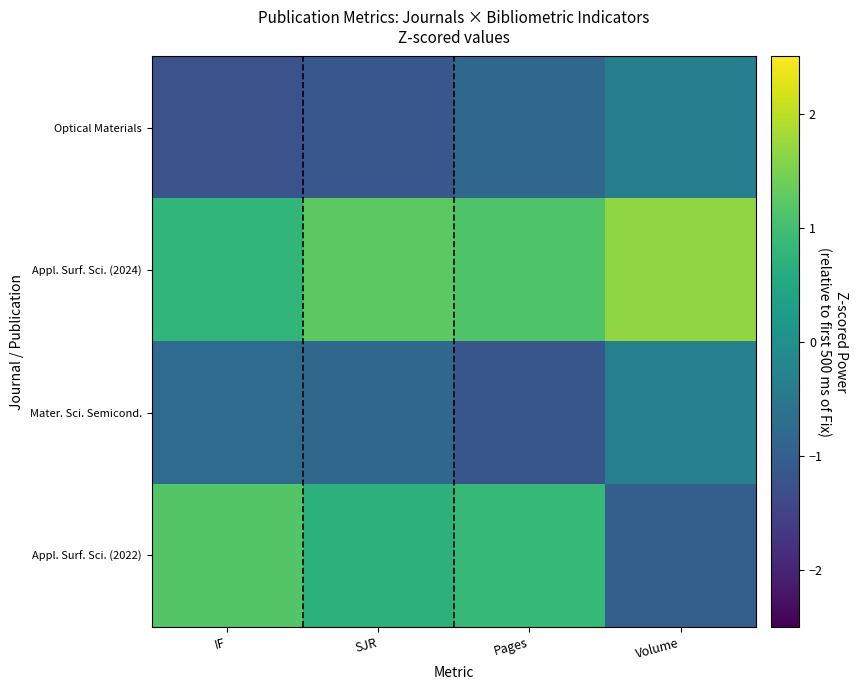

Reading left to right, list all the values displayed in this chart.

Optical Materials: IF=-1.2	SJR=-1.1	Pages=-0.8	Volume=-0.4
Appl. Surf. Sci. (2024): IF=0.8	SJR=1.2	Pages=1.1	Volume=1.7
Mater. Sci. Semicond.: IF=-0.7	SJR=-0.8	Pages=-1.2	Volume=-0.3
Appl. Surf. Sci. (2022): IF=1.2	SJR=0.7	Pages=0.9	Volume=-1.0